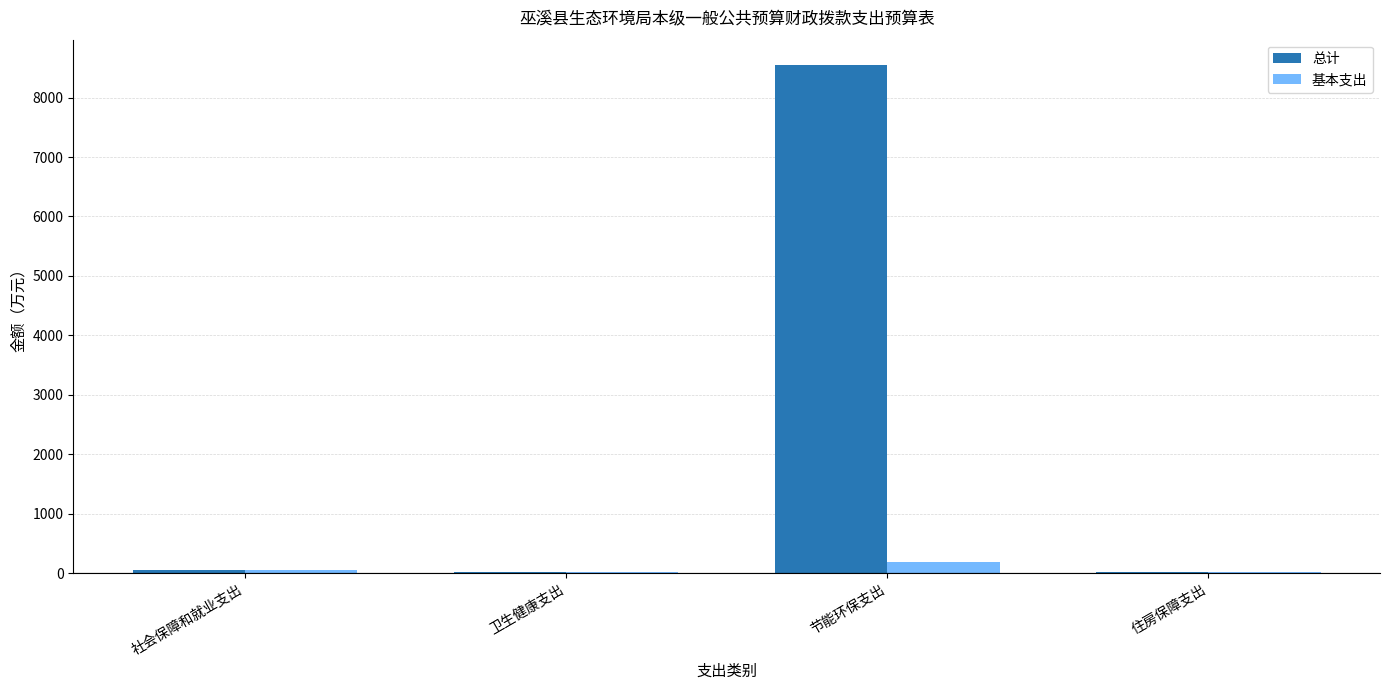

Does the chart contain stacked bars?

No